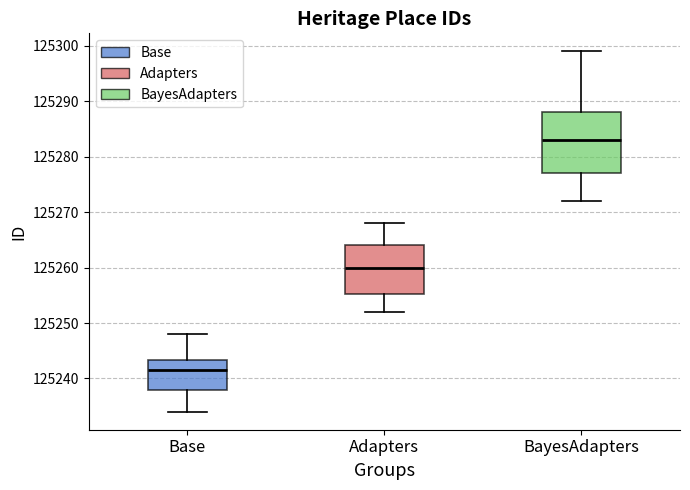

Which box's median line is the highest?

BayesAdapters